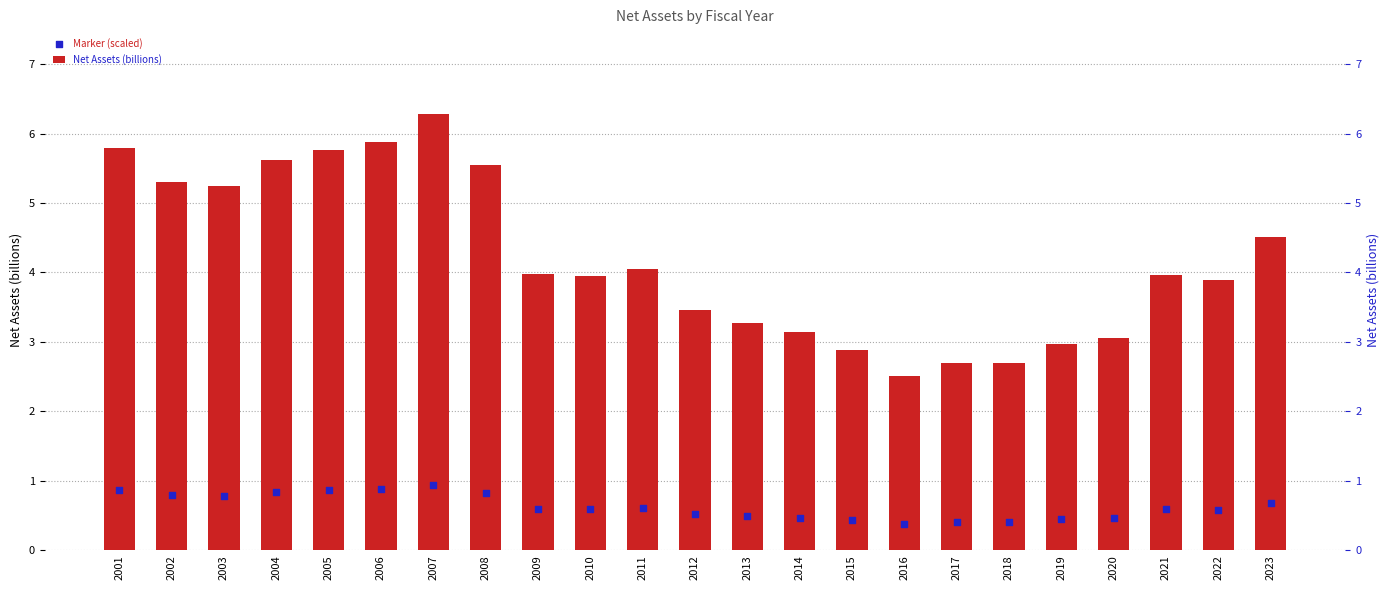

At which category is the sum across all series the highest?

2007